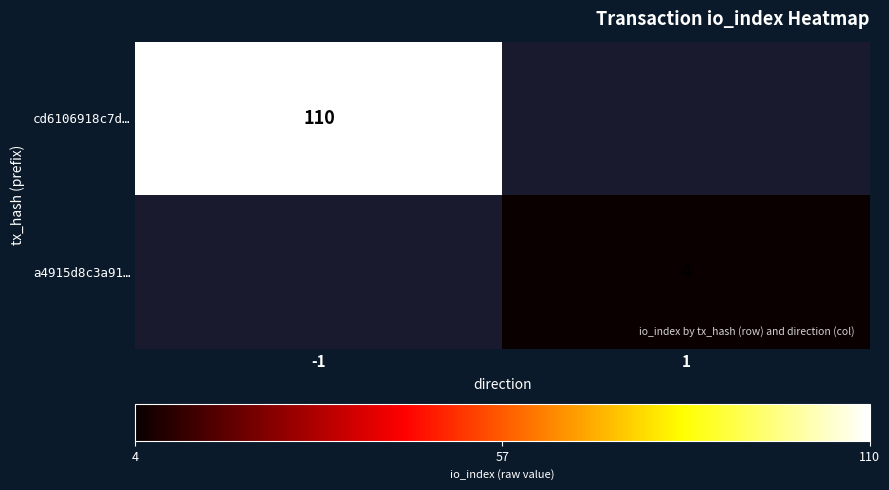

The value of a4915d8c3a91… at 1 is 4. True or false?

True